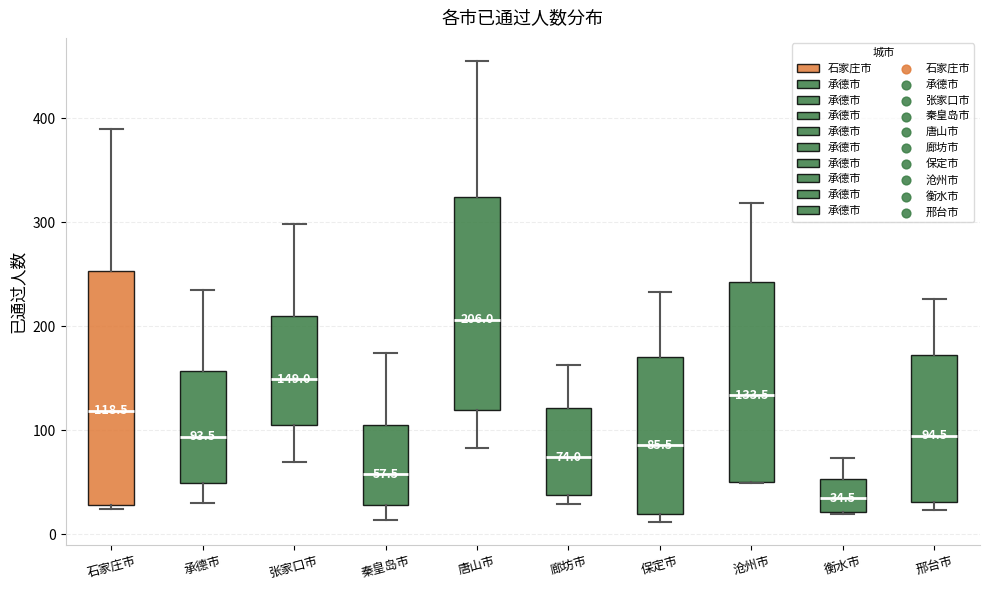

Which box is the tallest, from its lower edge to its upper edge?

石家庄市